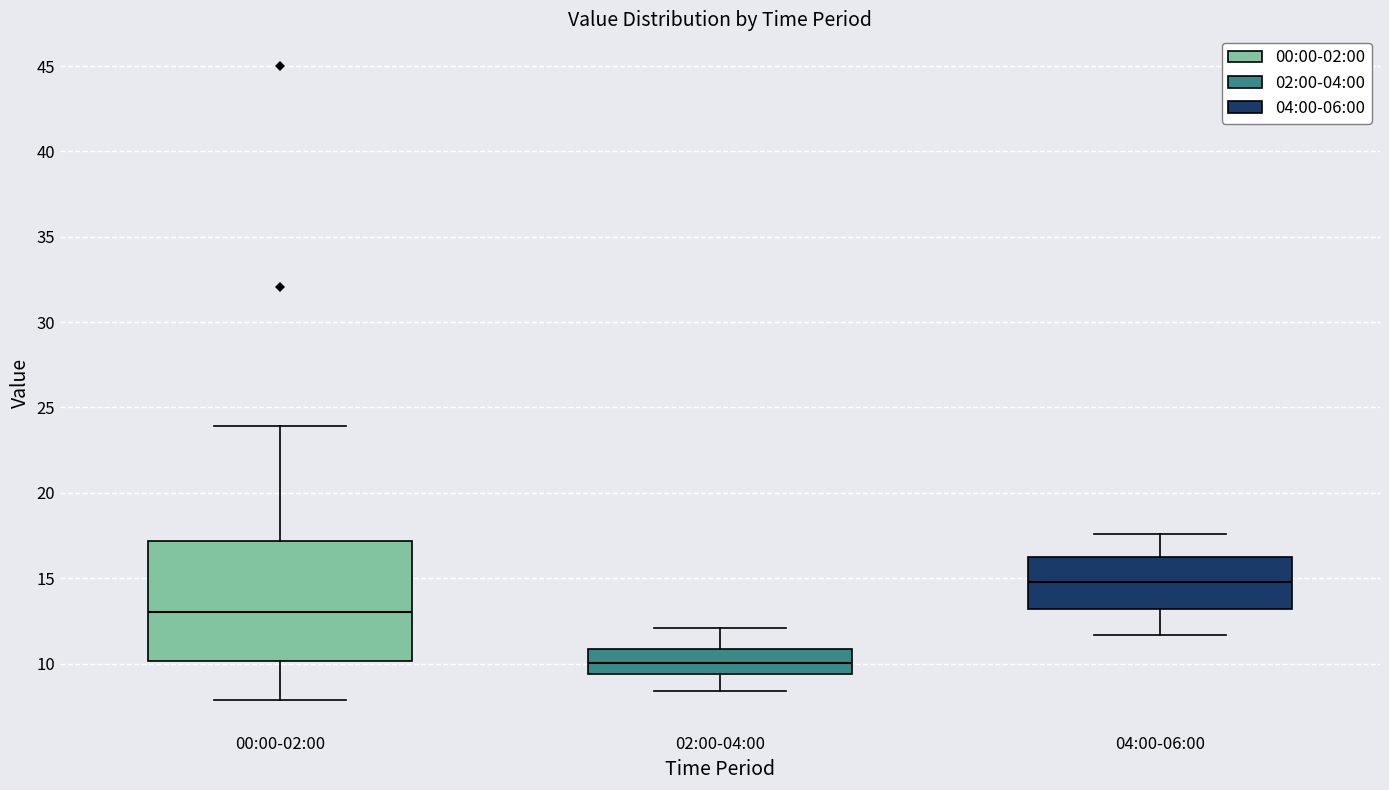

Which box is the tallest, from its lower edge to its upper edge?

00:00-02:00